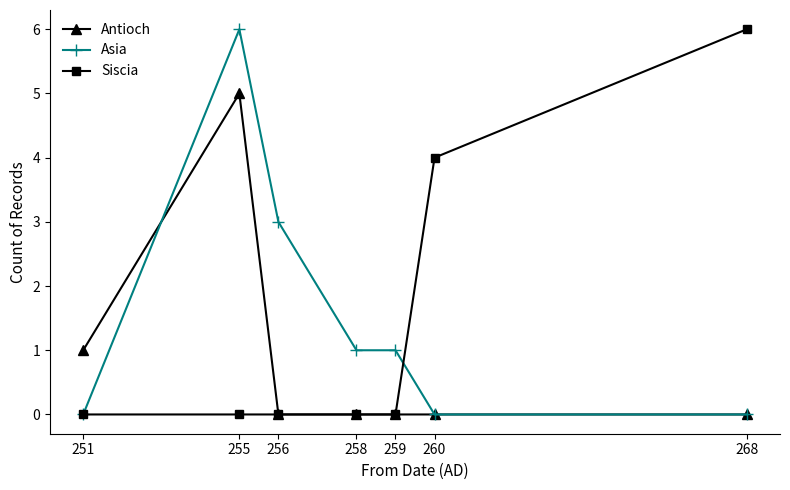

What is the spread (max minus min) of values at 255?

6